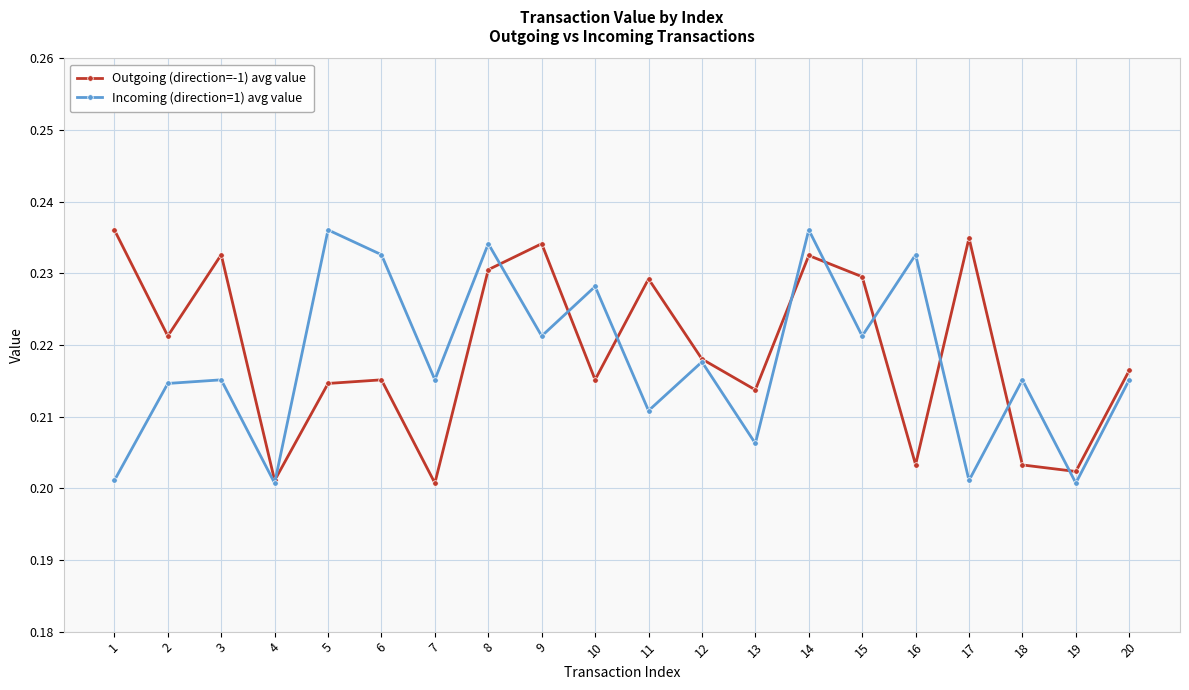

In Incoming (direction=1) avg value, how many points are higher than both neighbors (excluding endpoints)?

8